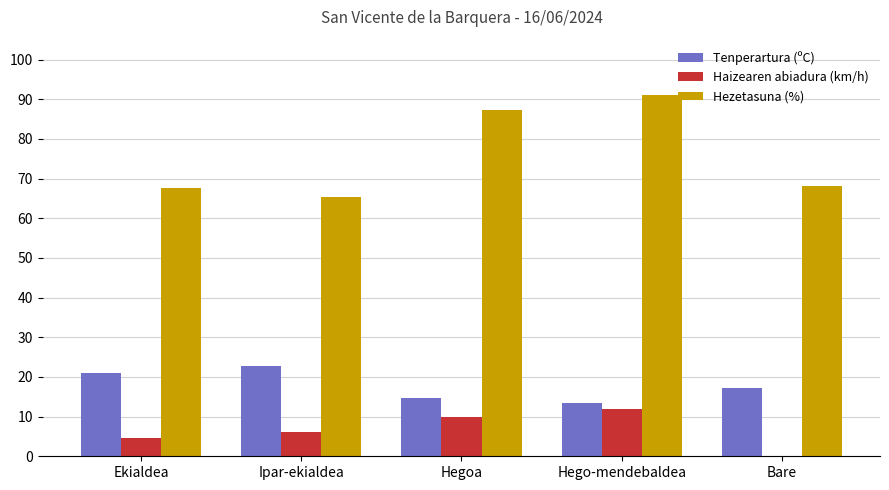

What is the maximum value for Hezetasuna (%)?

91.0